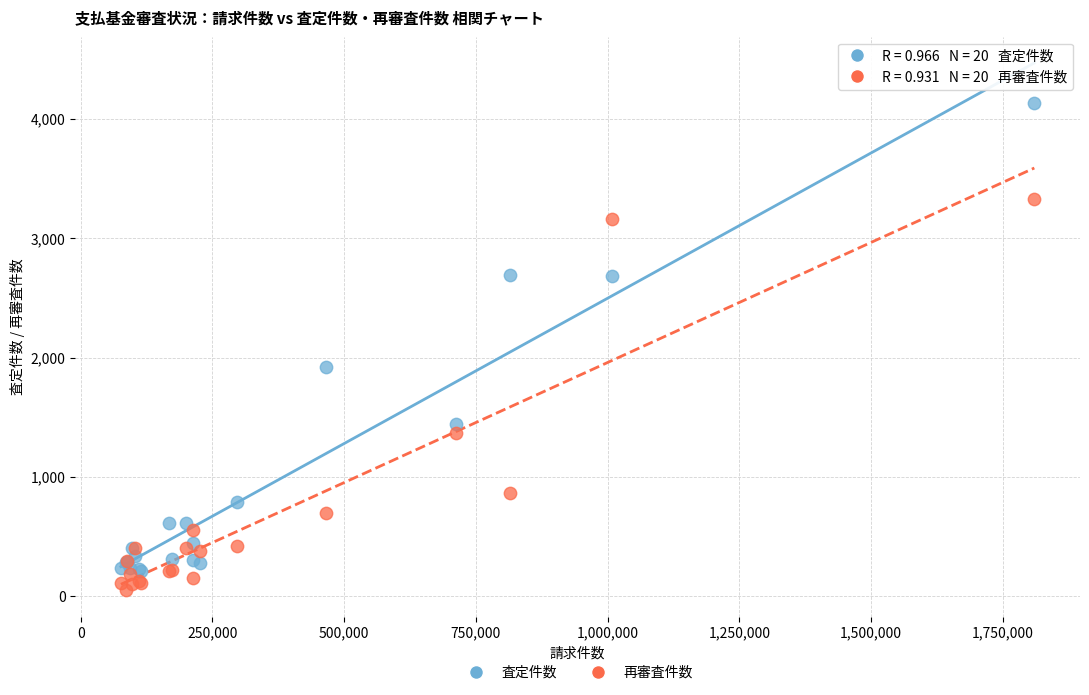

Across all series, what Y value is closest to 2092?

1918